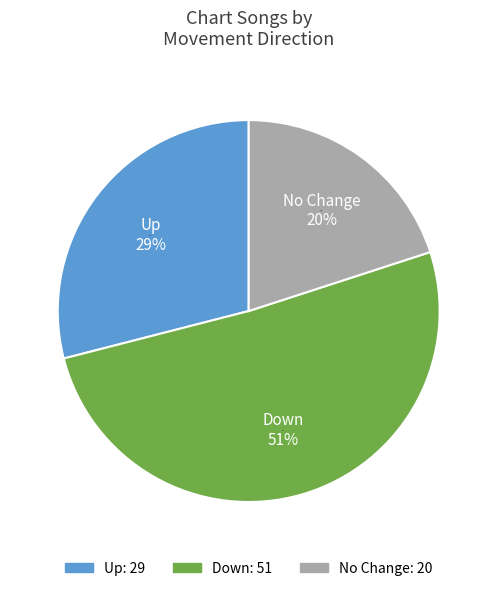

How many slices are in this pie chart?

3